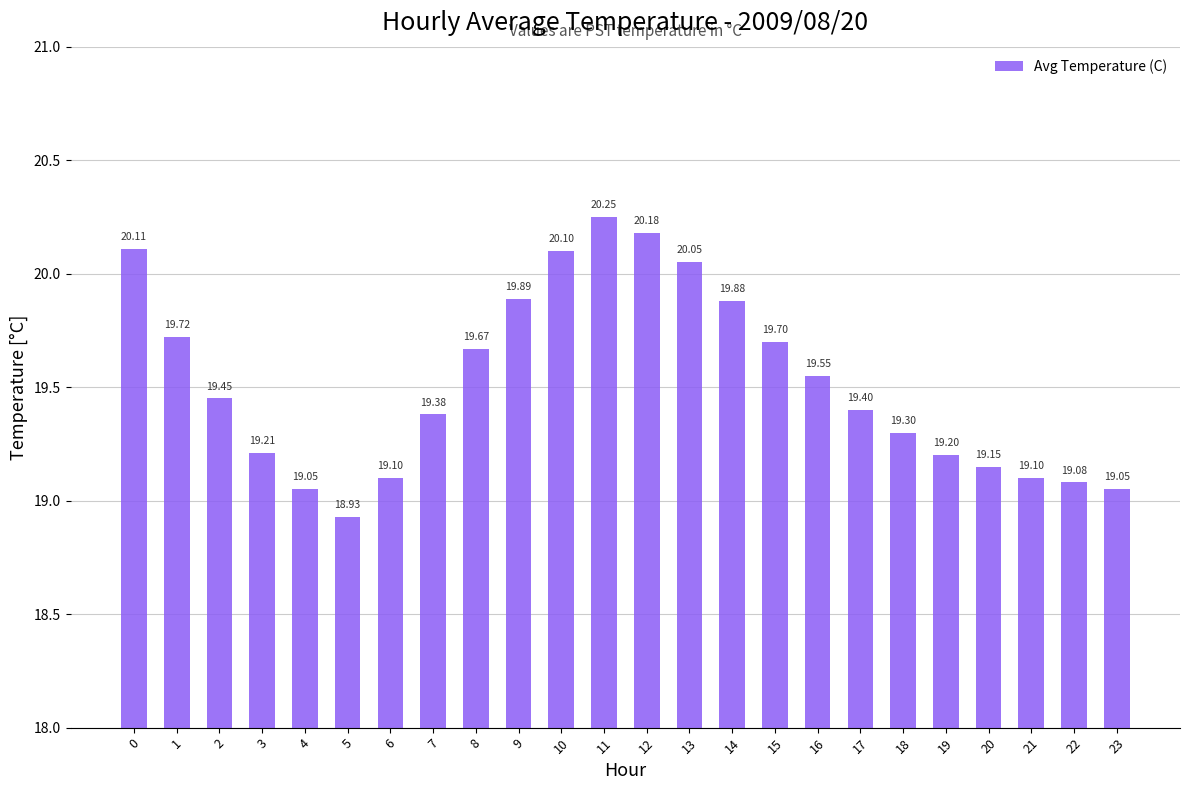

At which category does the chart reach its peak across all series?

11